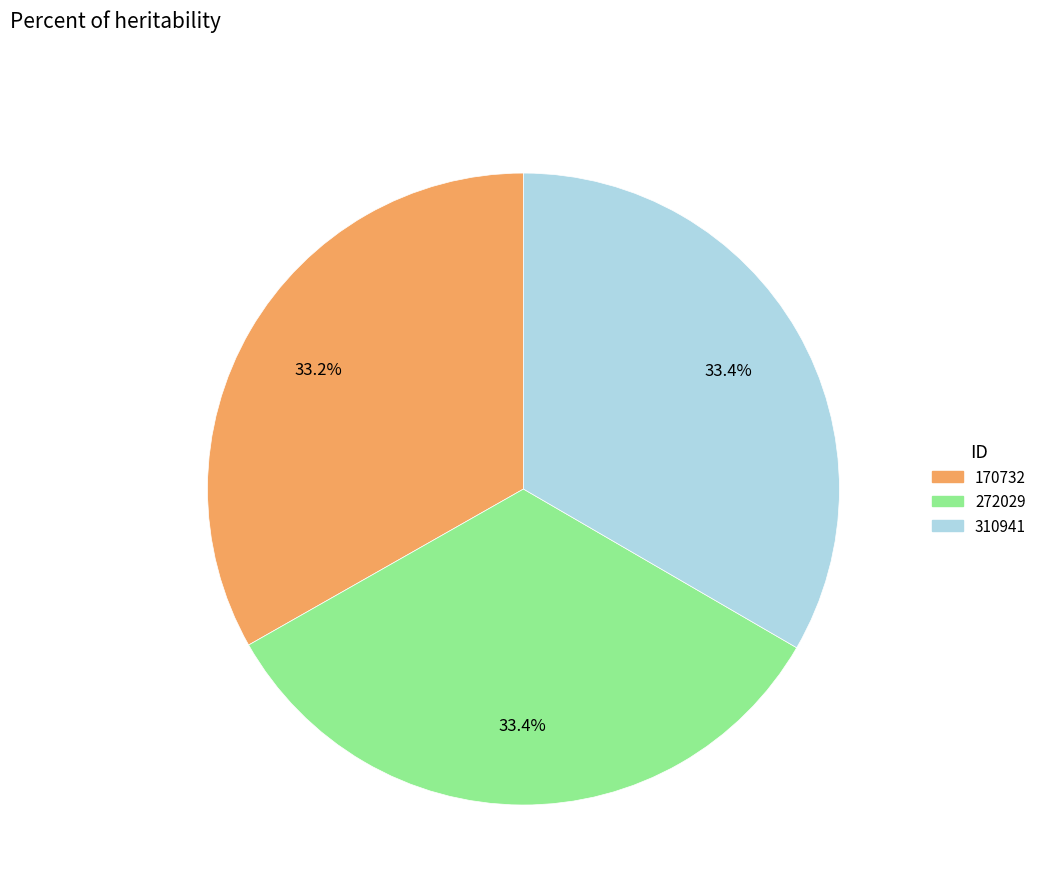

To the nearest percent, what is the average slice percentage?

33%